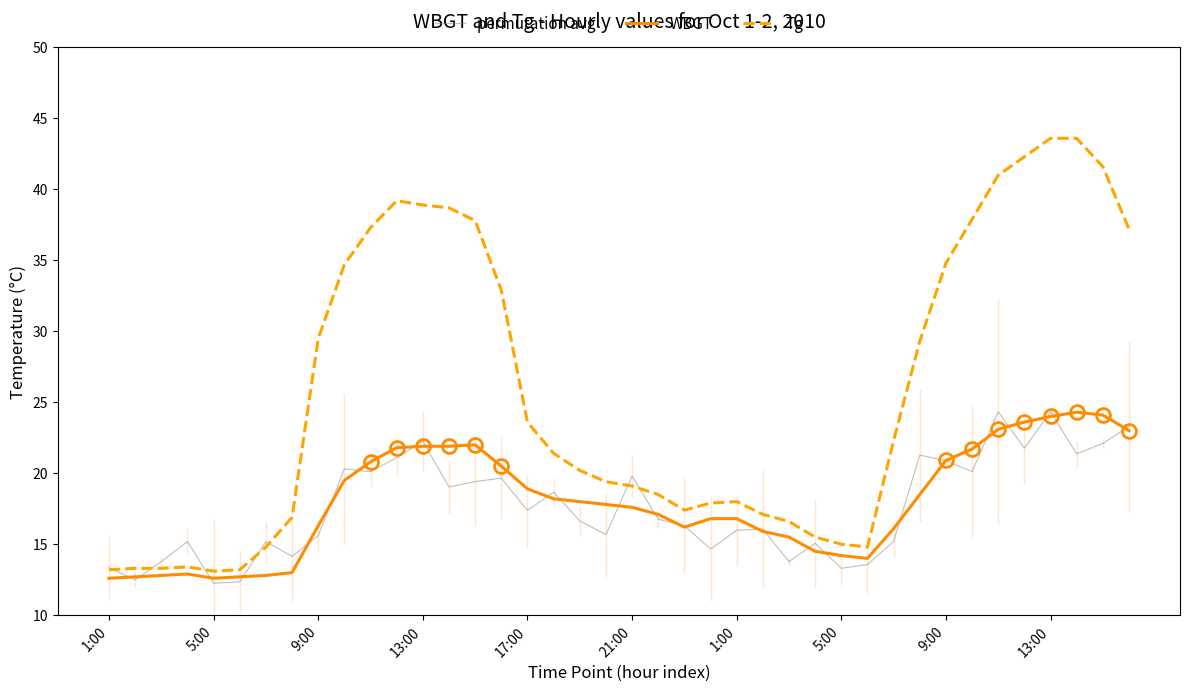

What is the maximum value for Tg?

43.6